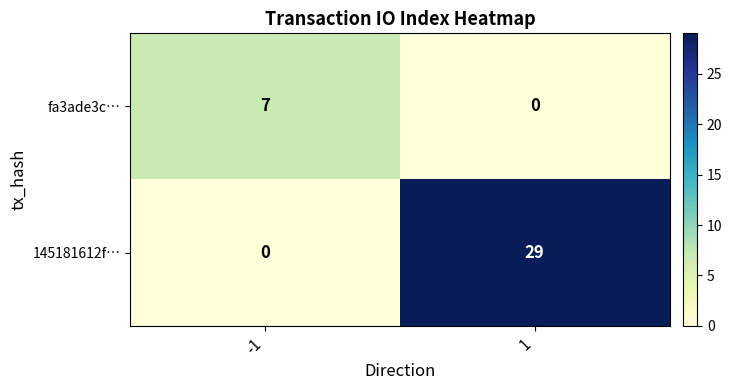

Between -1 and 1, which series saw the biggest shift?

145181612f…